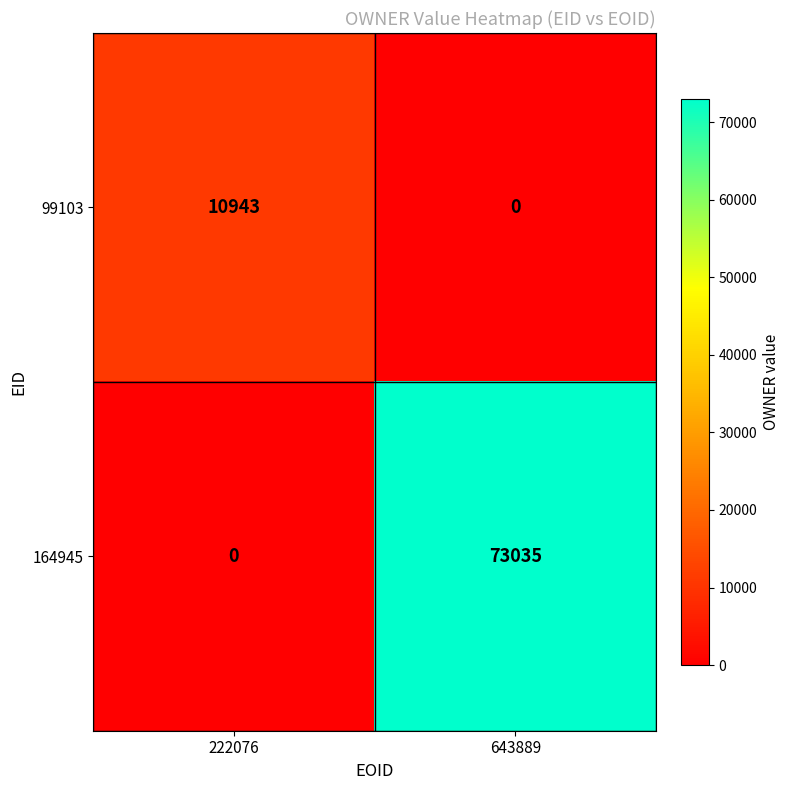

What is the total value across all series at 222076?

10943